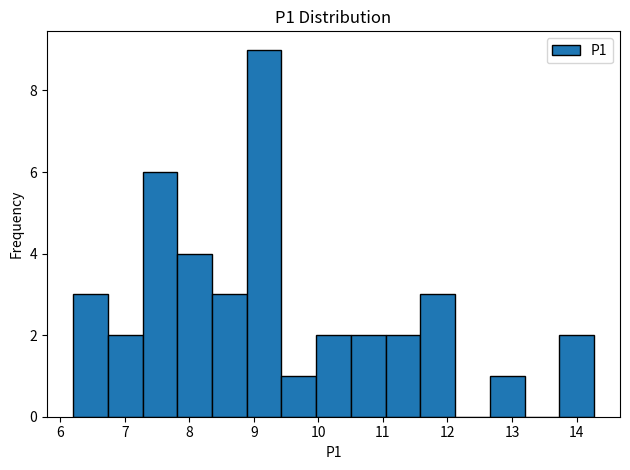

Reading left to right, transcribe this chart: for each bar, give the range it covers on the x-axis and its height. Neither the bar edges nor the heights are printed on the chart, so give them approximately, as read against the axes.

6.2 to 6.7: 3
6.7 to 7.3: 2
7.3 to 7.8: 6
7.8 to 8.4: 4
8.4 to 8.9: 3
8.9 to 9.4: 9
9.4 to 10.0: 1
10.0 to 10.5: 2
10.5 to 11.0: 2
11.0 to 11.6: 2
11.6 to 12.1: 3
12.1 to 12.7: 0
12.7 to 13.2: 1
13.2 to 13.7: 0
13.7 to 14.3: 2